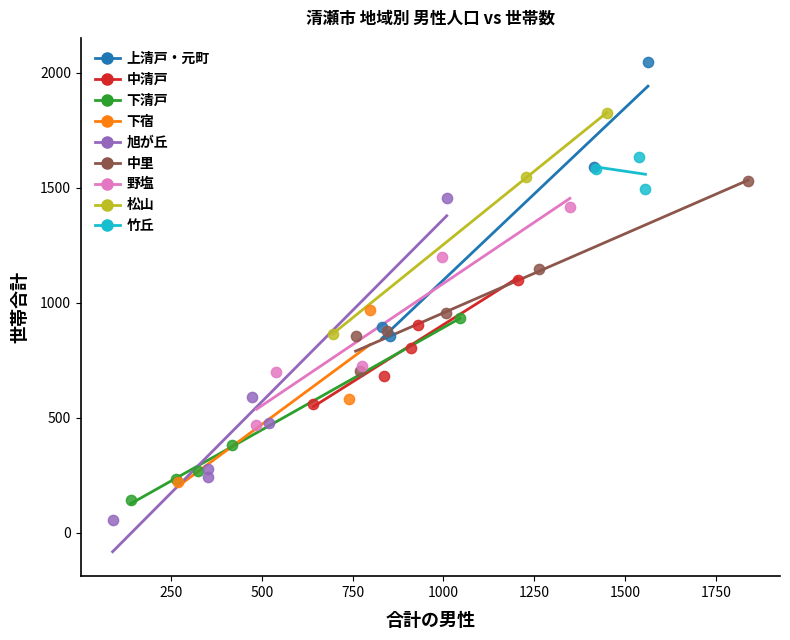

Which series has the largest Y range (max minus min)?

旭が丘